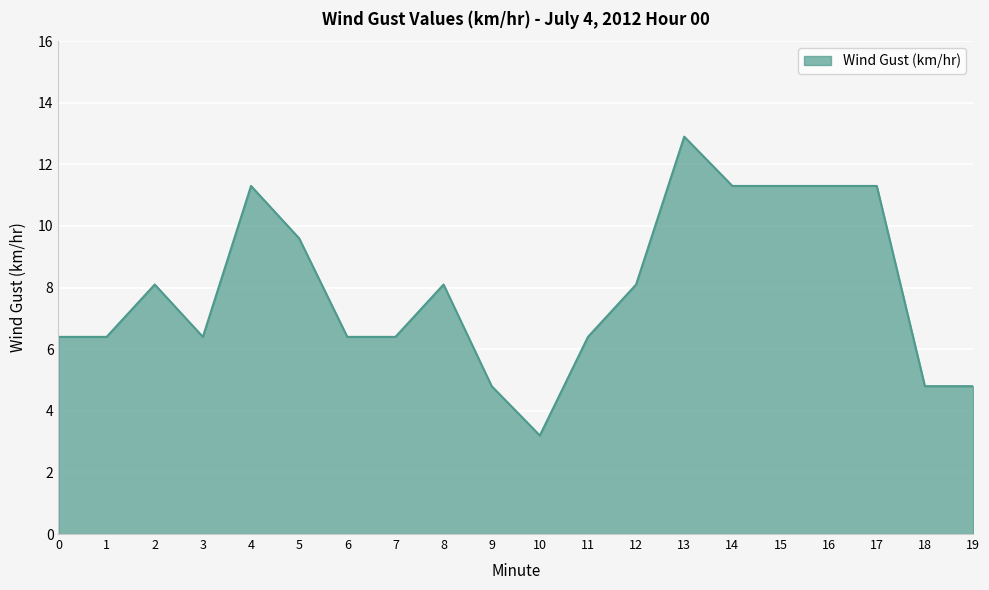

Reading left to right, transcribe all the data shown in this chart.

6.4	6.4	8.1	6.4	11.3	9.6	6.4	6.4	8.1	4.8	3.2	6.4	8.1	12.9	11.3	11.3	11.3	11.3	4.8	4.8